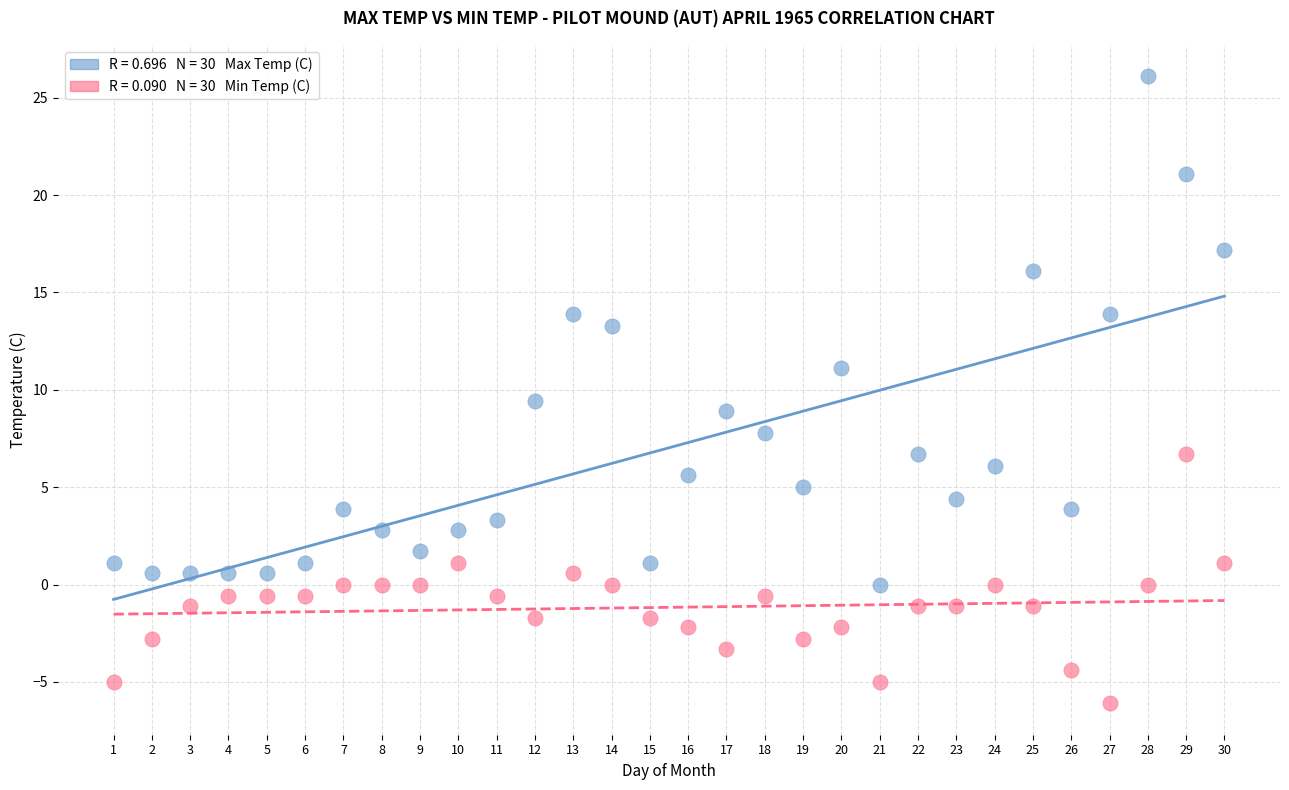

Across all data points, what is the range of X values (max minus min)?

29.0